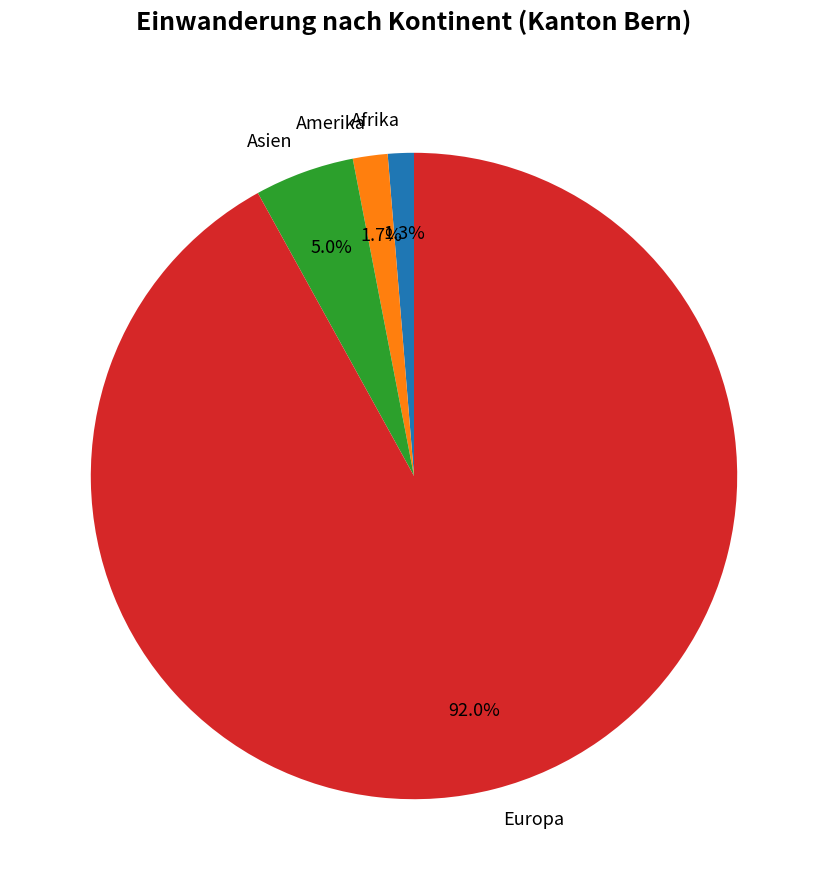

What percentage is the Amerika slice, to the nearest percent?

2%